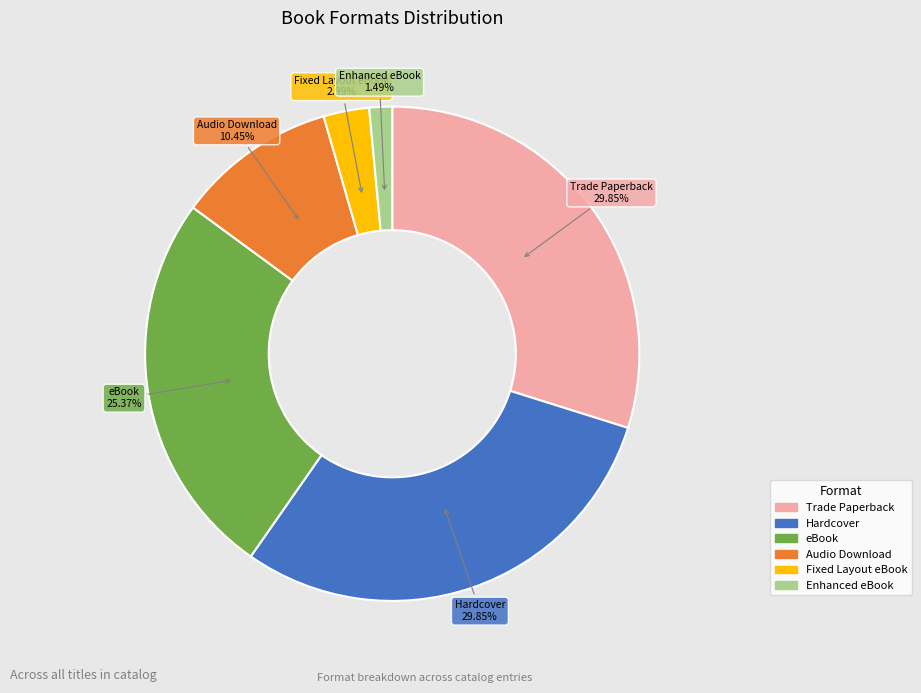

To the nearest percent, what percentage of the pie is Hardcover?

30%